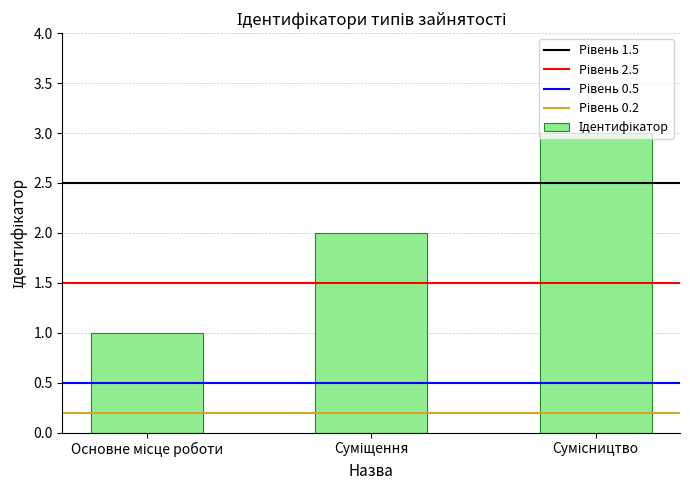

What is the maximum value shown in the chart?

3